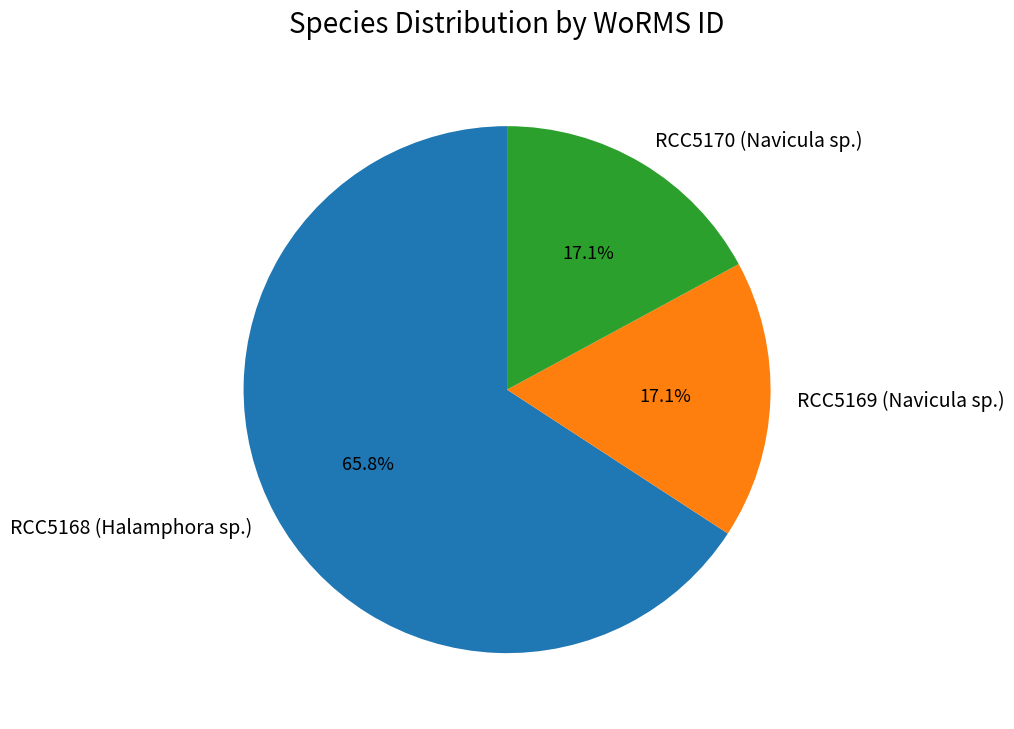

Which slice is the largest?

RCC5168 (Halamphora sp.)